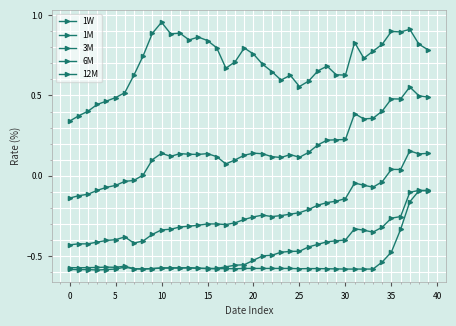

How many interior local valleys does the 12M series have?

8